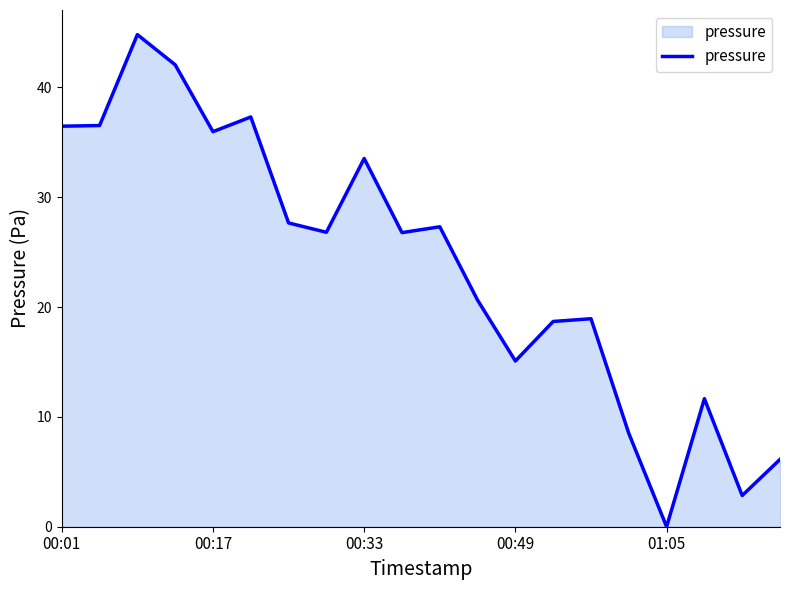

What is the difference between the maximum and minimum values?

44.8